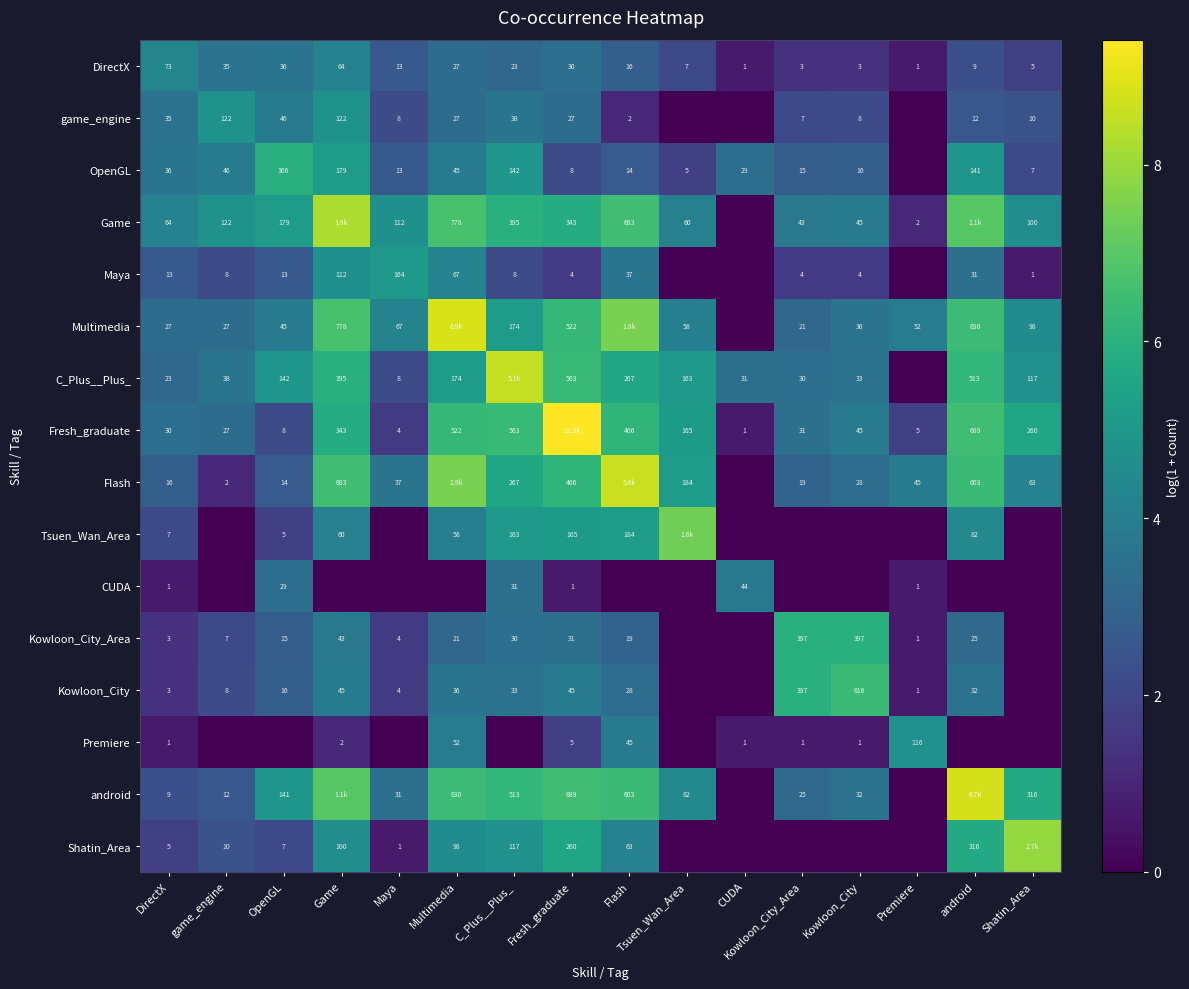

How many values in the Kowloon_City series are below 3?

8